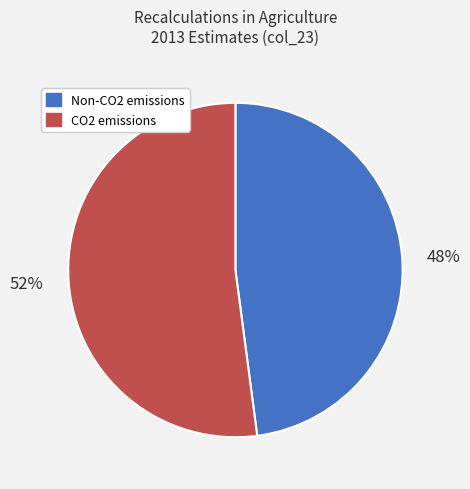

How many segments does this pie chart have?

2